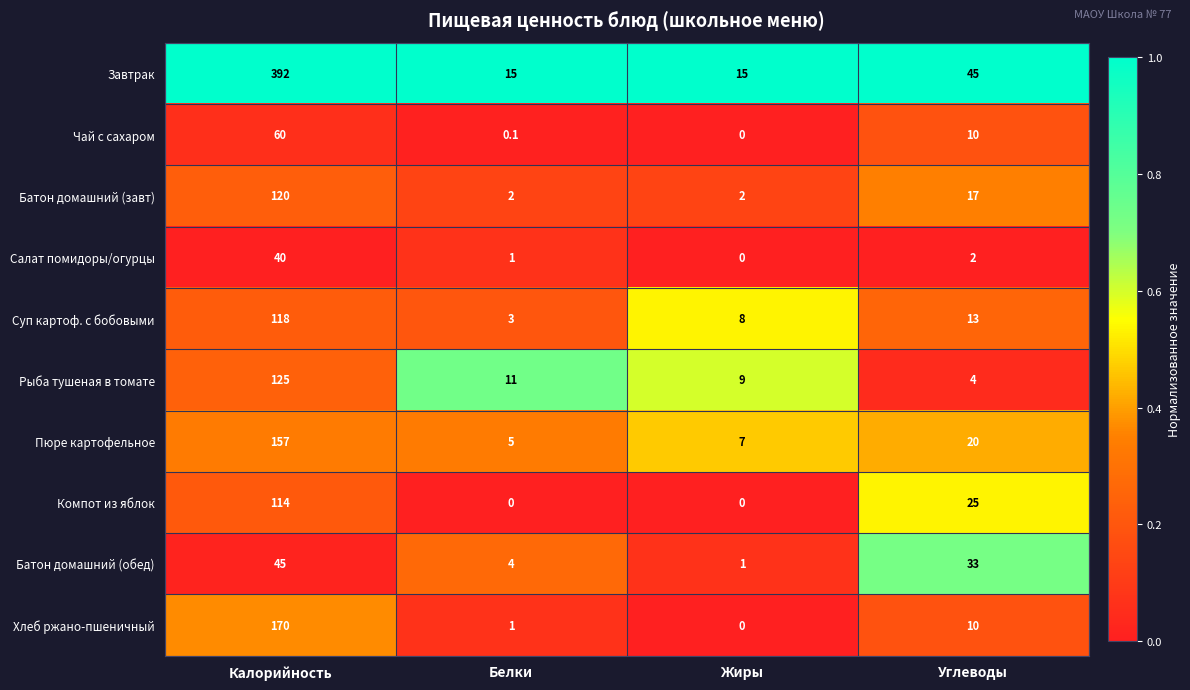

What is the difference between the Завтрак values at Белки and Углеводы?

30.0